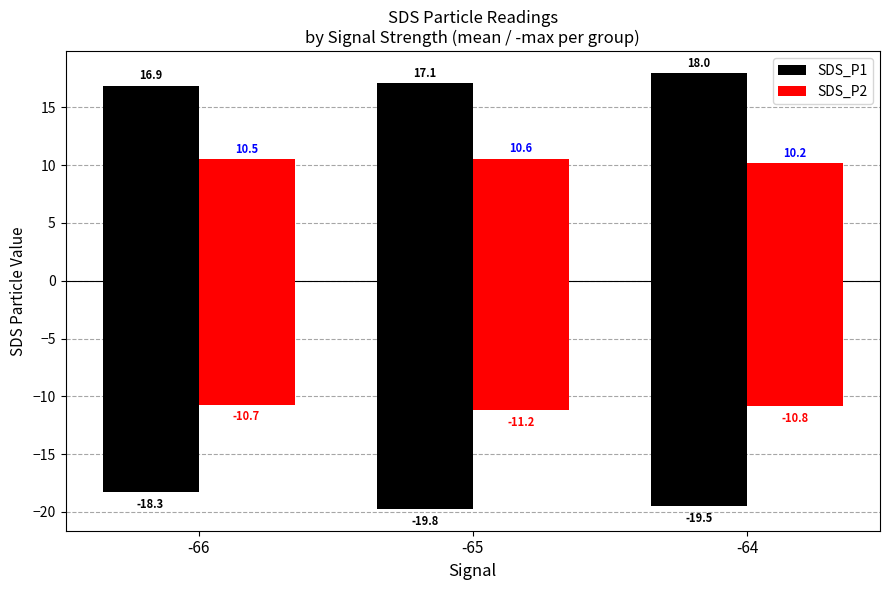

What are all the series names shown in the legend?

SDS_P1, SDS_P2